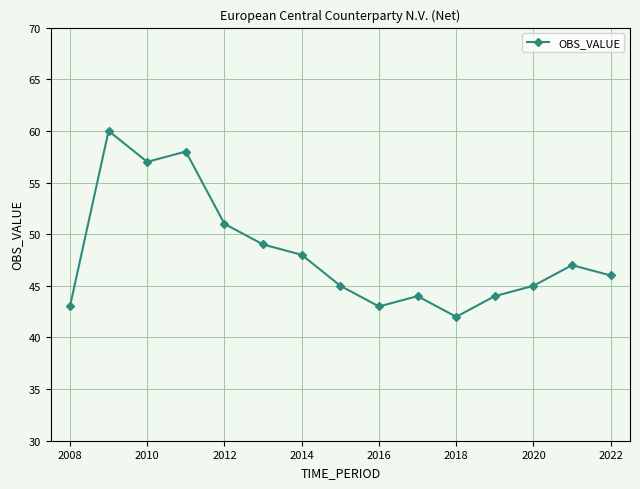

How many interior local valleys (lower than both neighbors) does the data have?

3